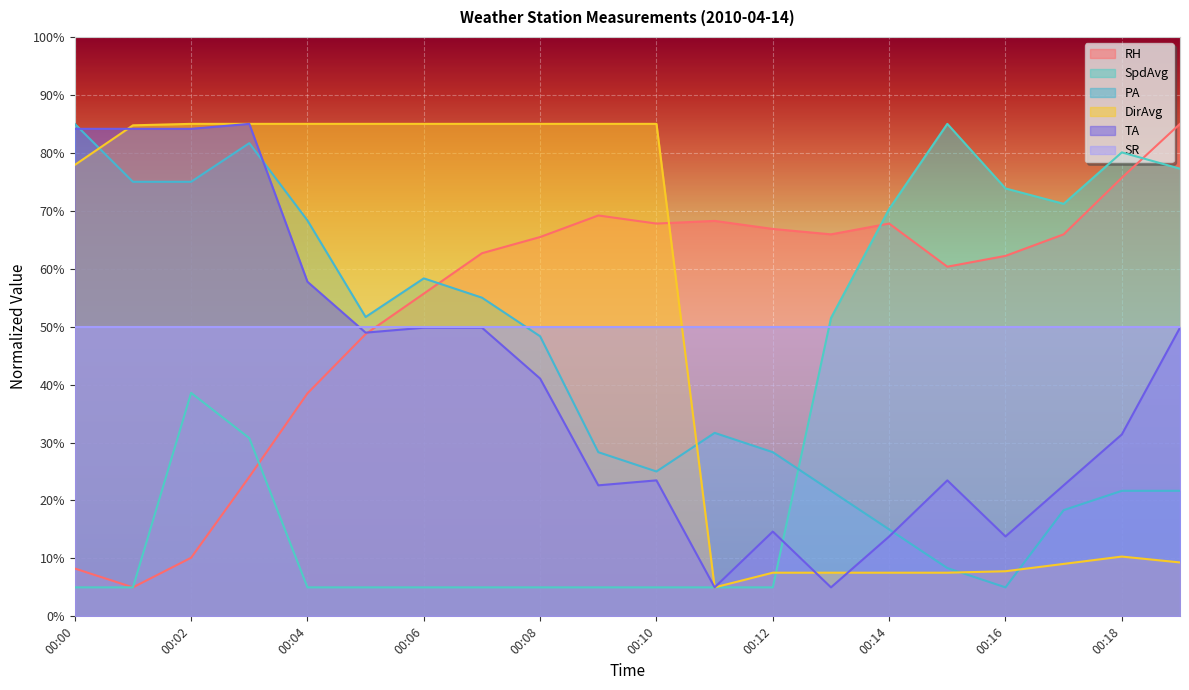

What is the lowest value of the SpdAvg series?

5.0